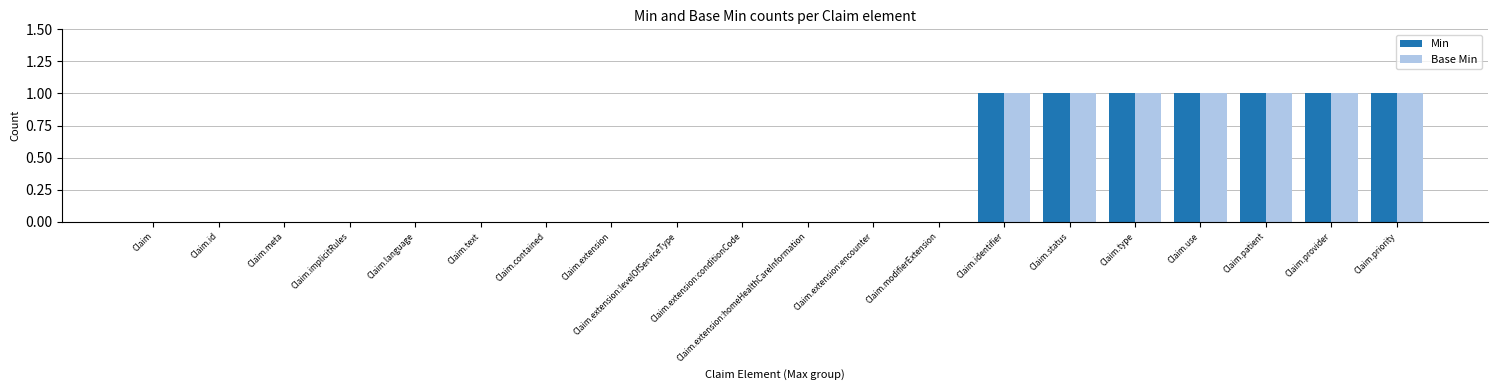

Are the bars horizontal?

No